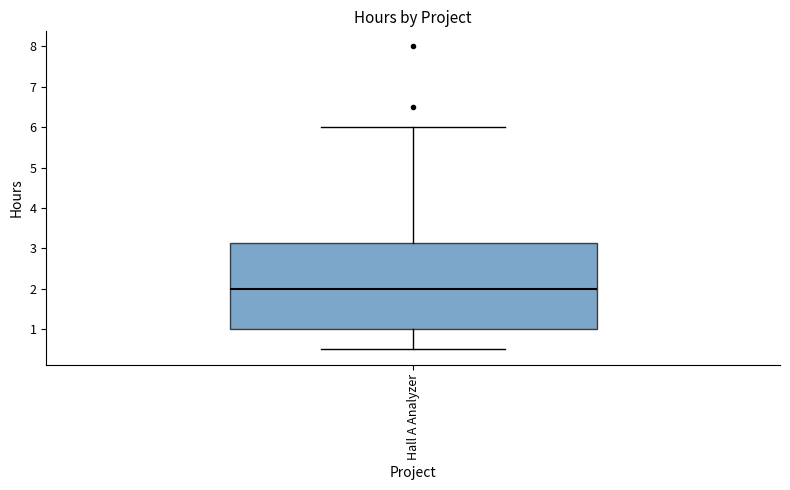

Read this box plot against the y-axis: the position of the median line, the range covered by the box, and the ends of both whiskers. The values are not printed on the chart, so give them approximately, as read against the axis.

median 2.0, box 1.0 to 3.1, whiskers 0.5 to 6.0